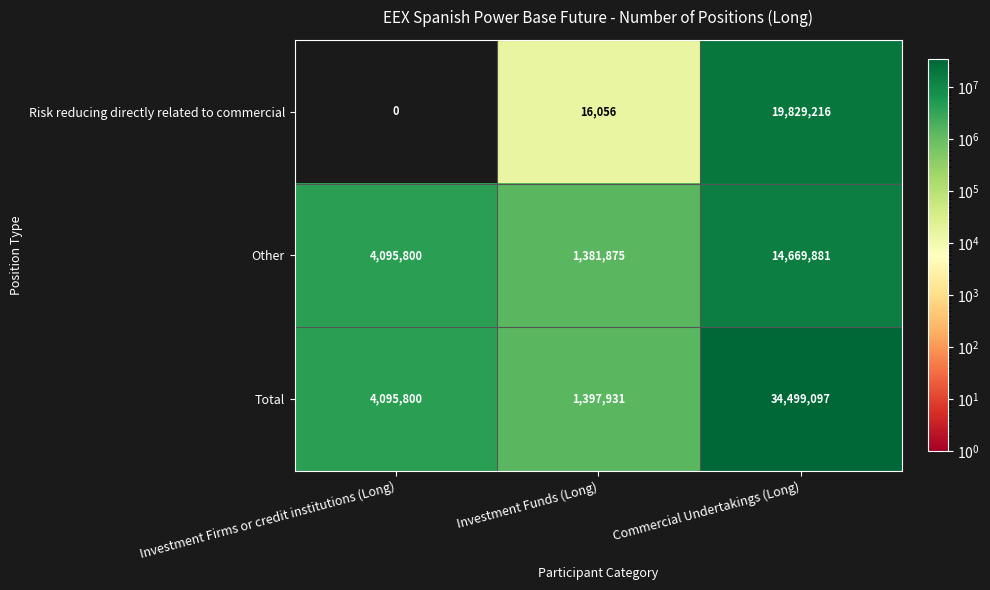

Reading left to right, extract all data points from this chart.

Risk reducing directly related to commercial: 0	16056	19829216
Other: 4095800	1381875	14669881
Total: 4095800	1397931	34499097